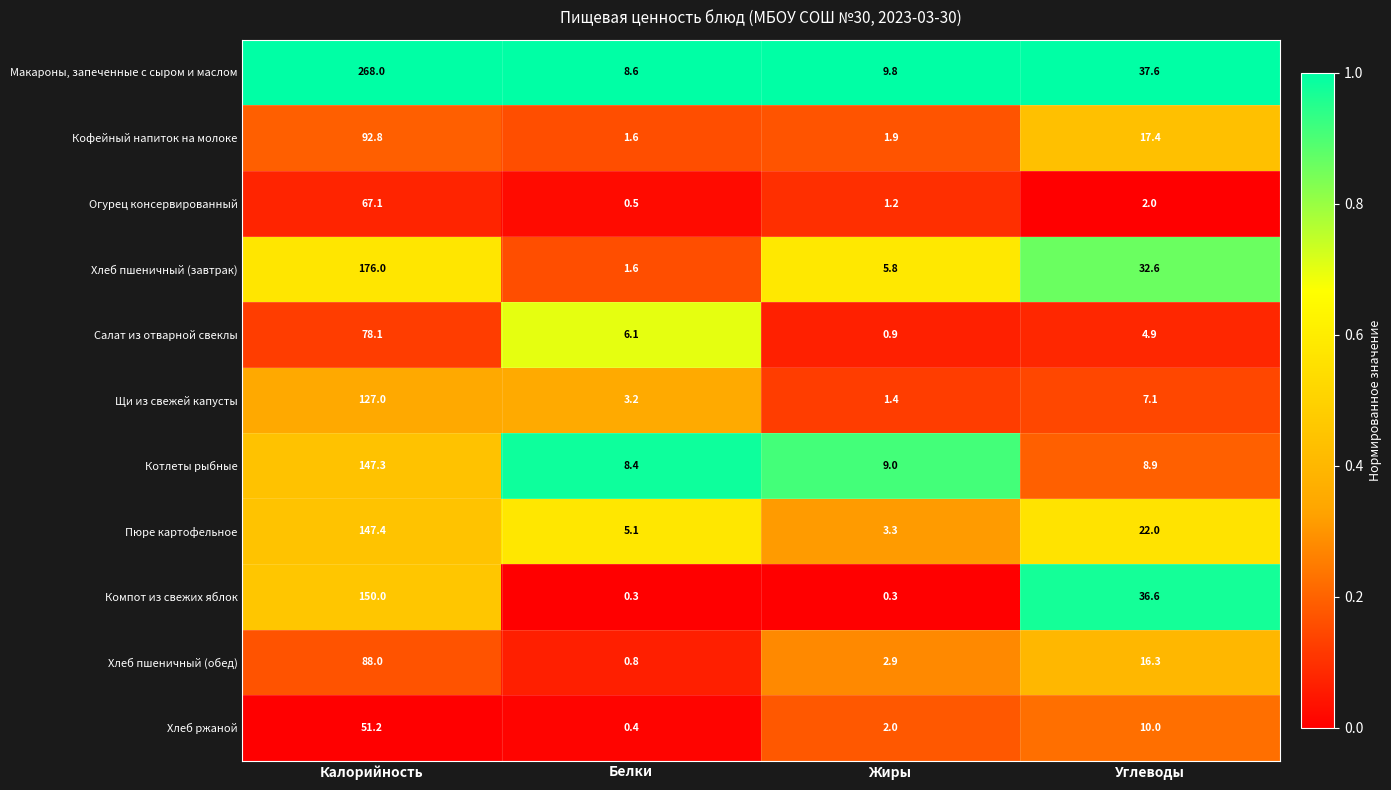

What is the smallest value displayed?

0.3